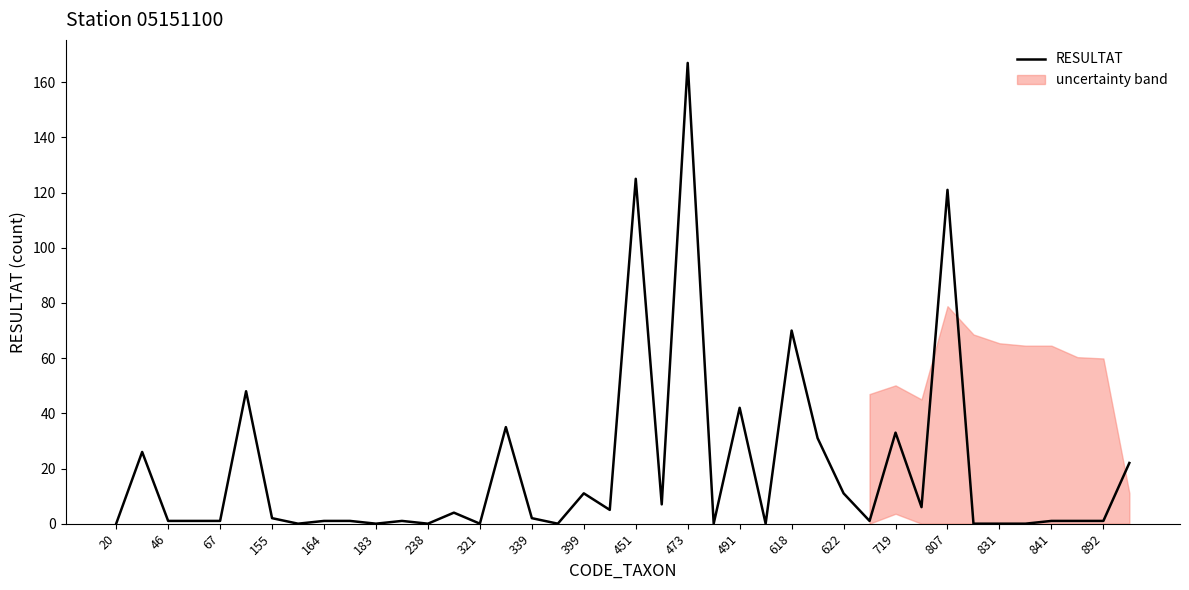

True or false: the data shows 1 at 29.

True